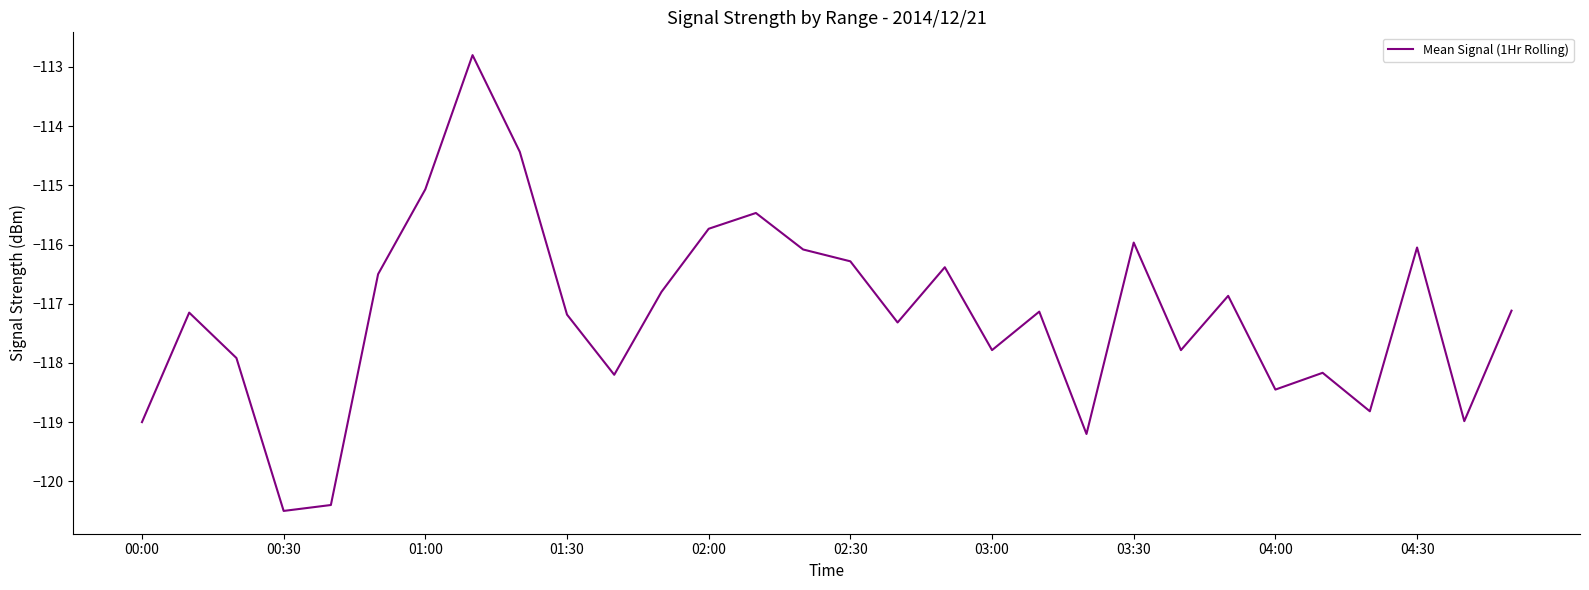

What is the difference between the maximum and minimum values?

7.7